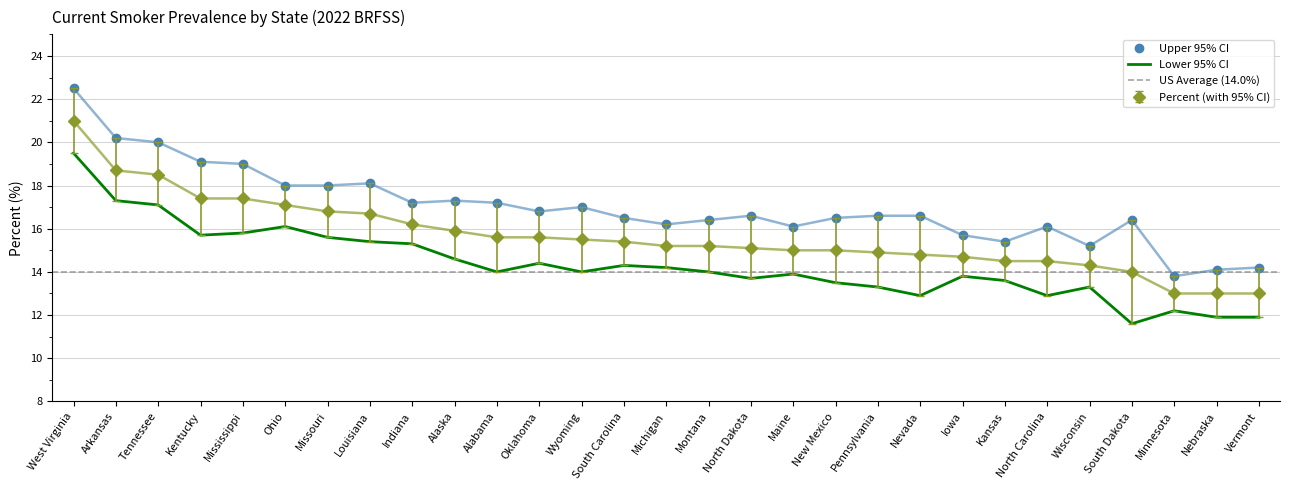

Which label corresponds to the smallest value in the chart?

South Dakota